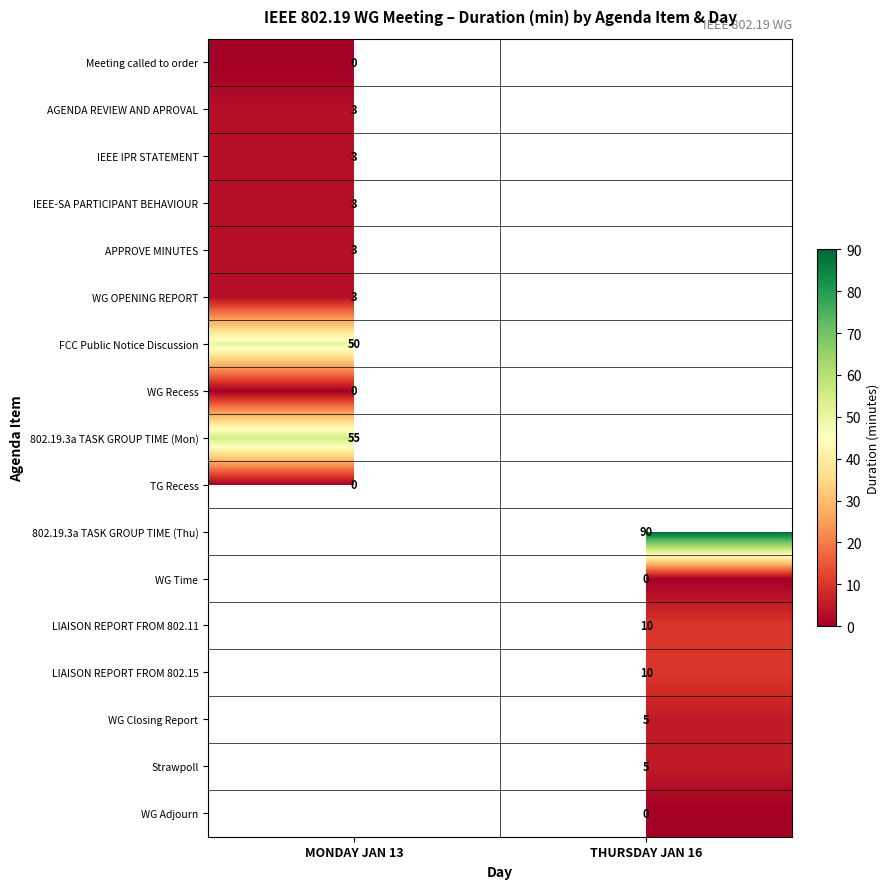

Is it true that Strawpoll equals 3 at THURSDAY JAN 16?

False